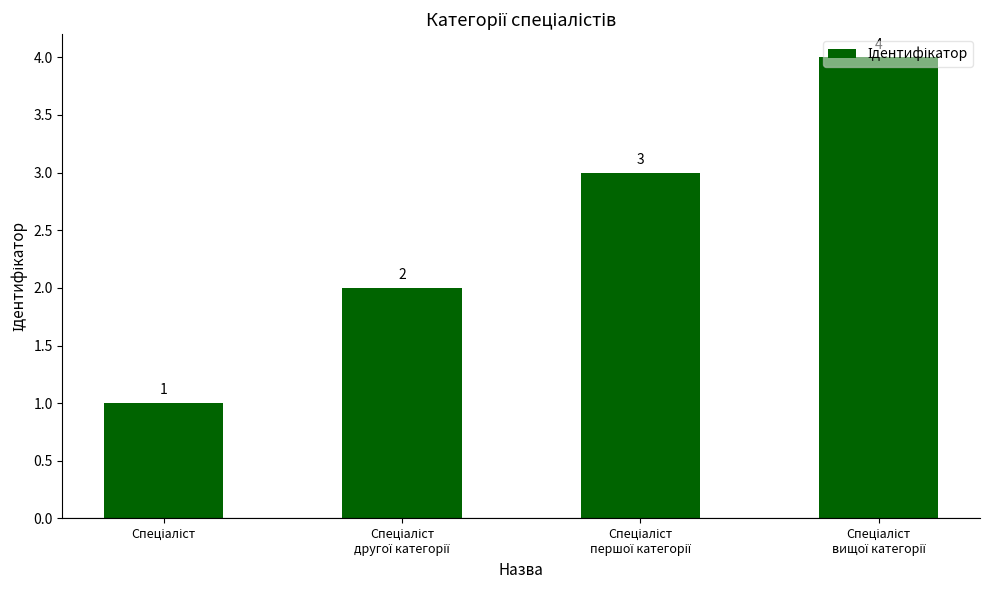

What is the greatest value displayed?

4